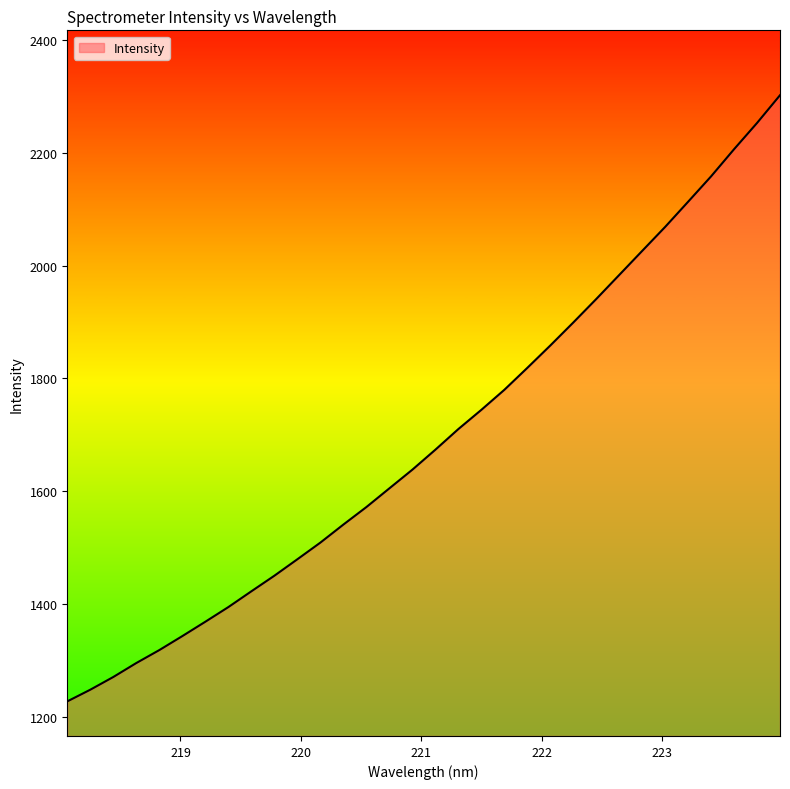

What is the difference between the maximum and minimum values?

1075.3